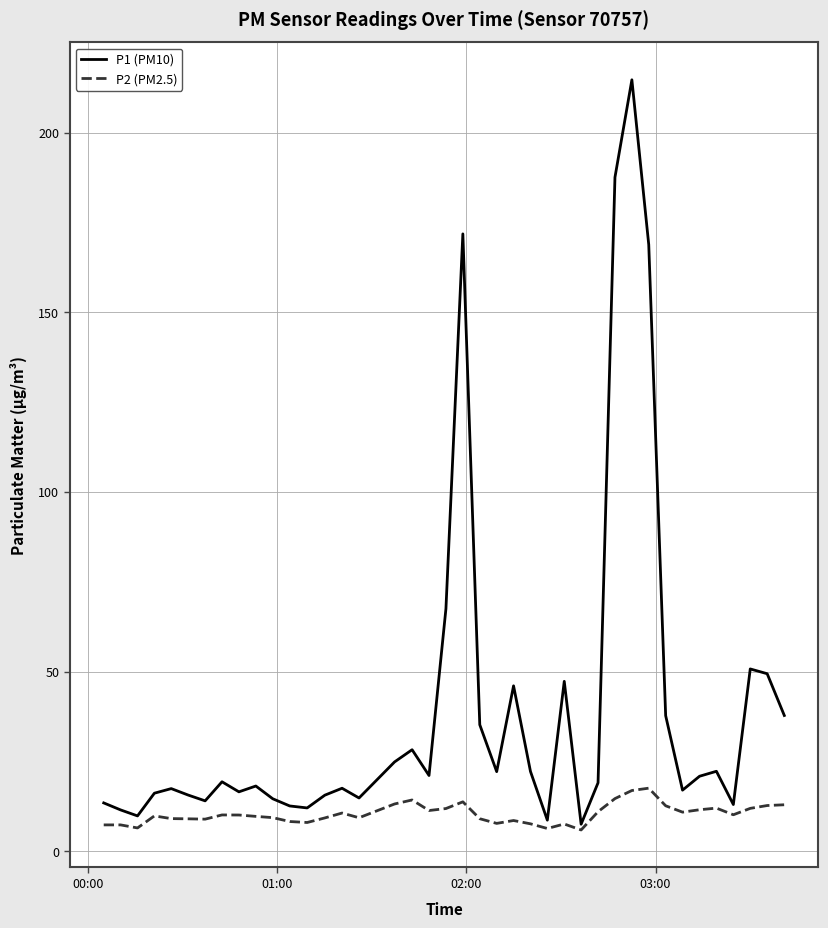

Rank the series by their average value, from lowest to highest.

P2 (PM2.5), P1 (PM10)